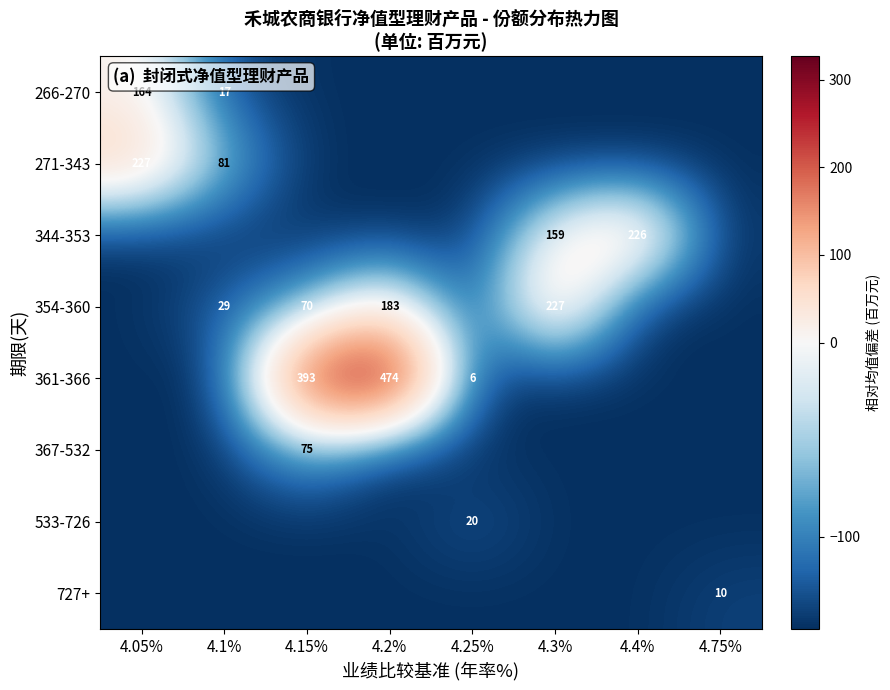

How many data points in 533-726 are above -147?

1